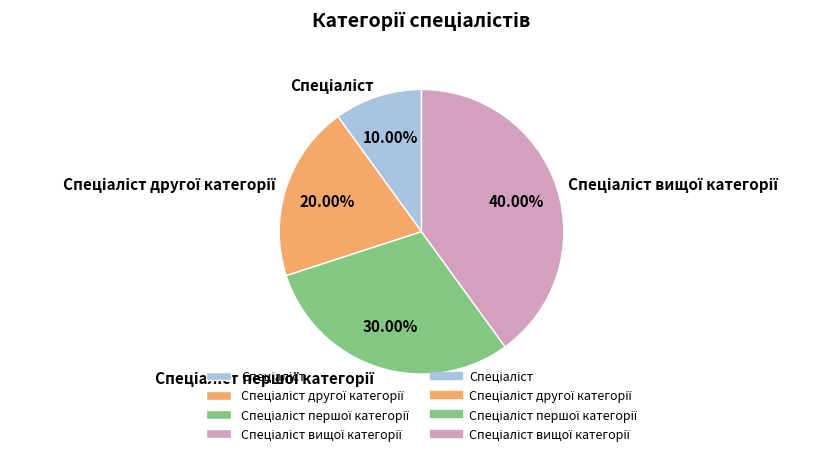

Is there any slice that represents more than half of the pie?

No